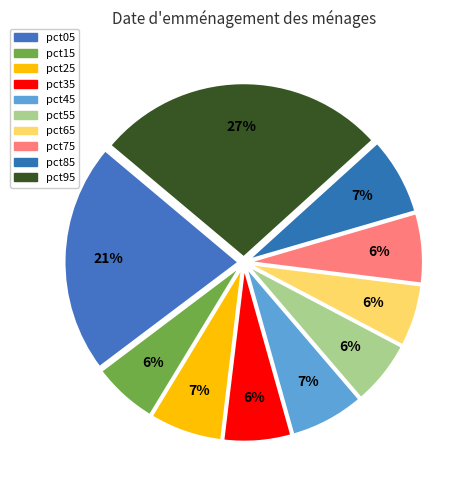

Combined, do pct35 and pct65 account for over 50%?

No